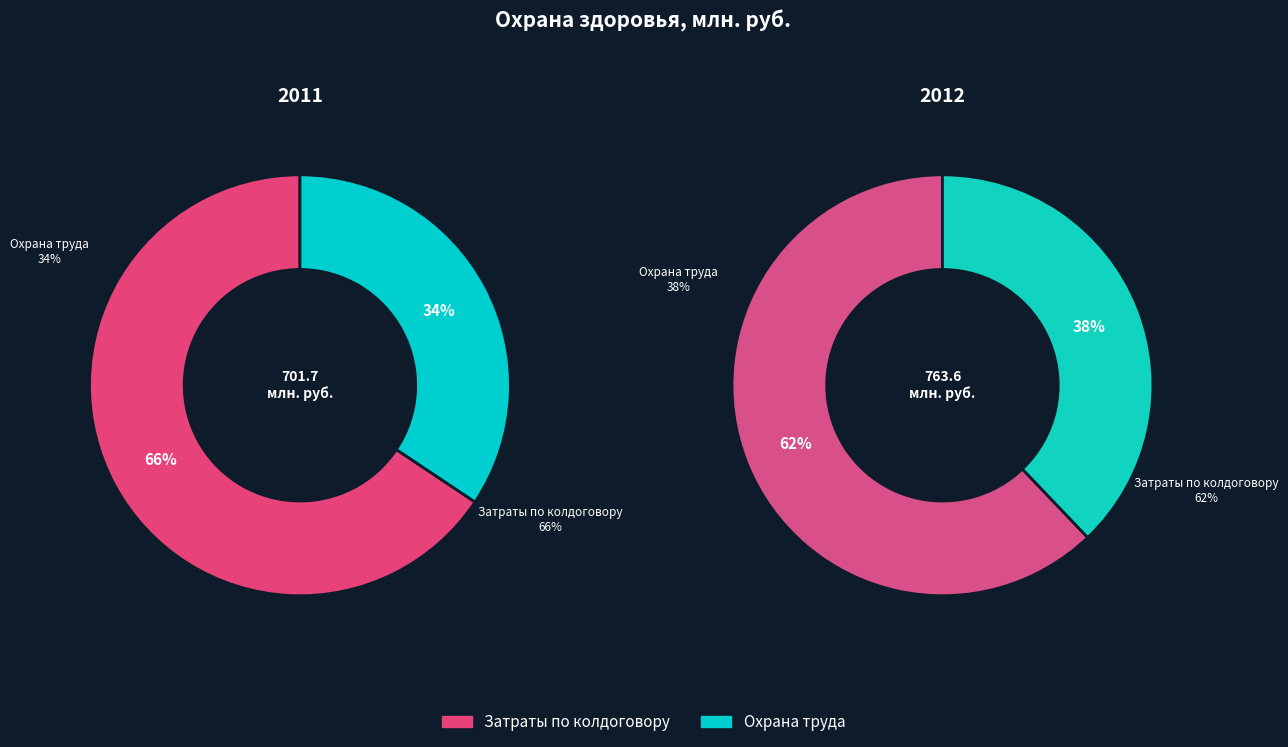

How many segments does this pie chart have?

2